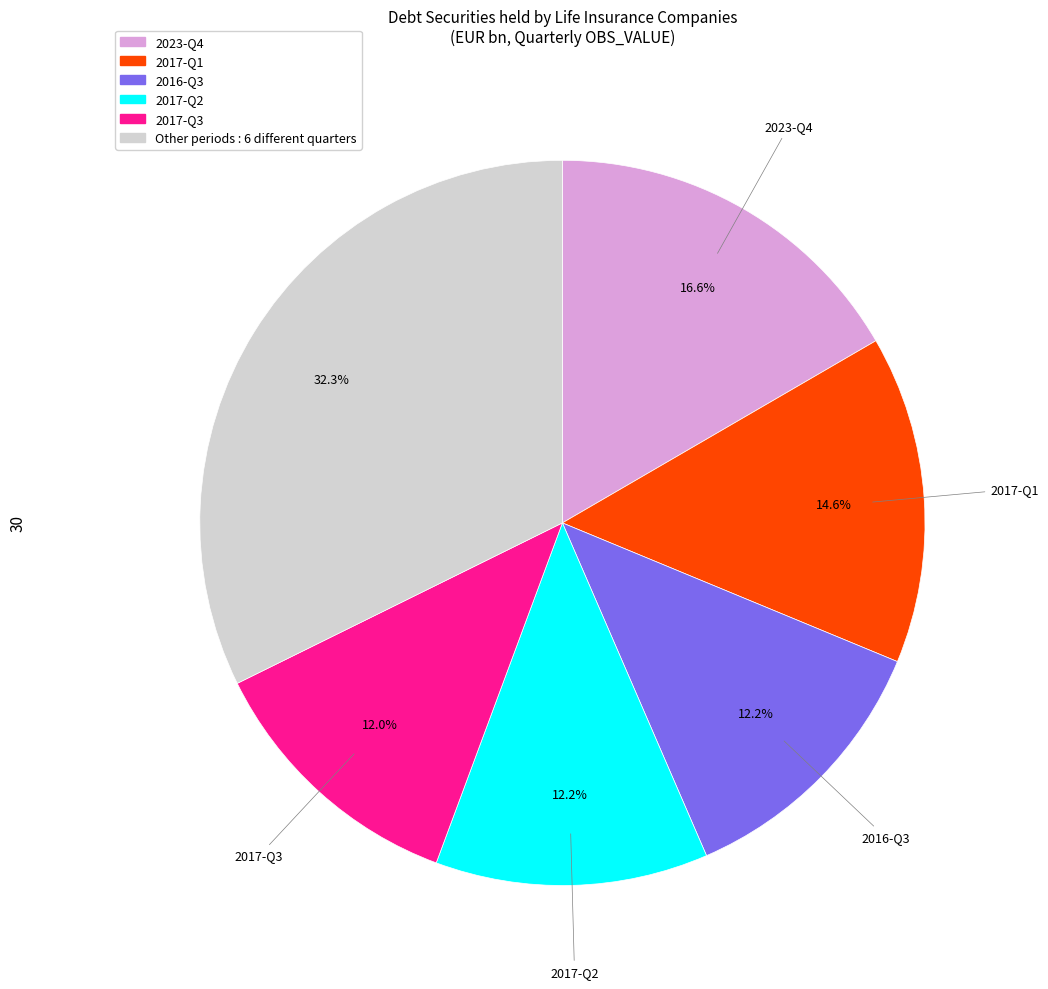

How many segments does this pie chart have?

6